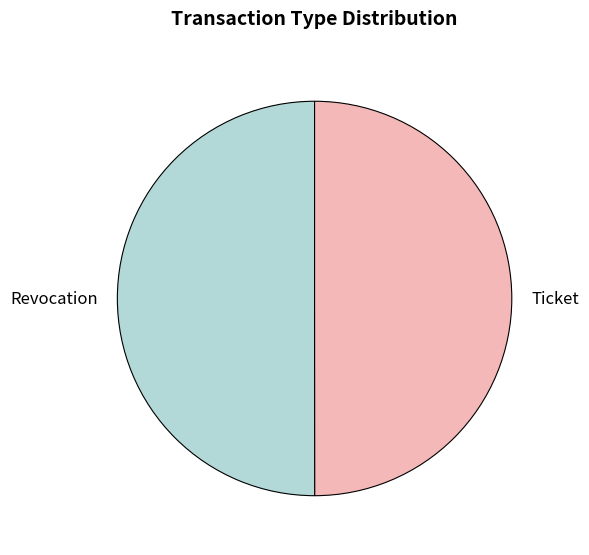

Is it true that Ticket is 50% of the pie?

True